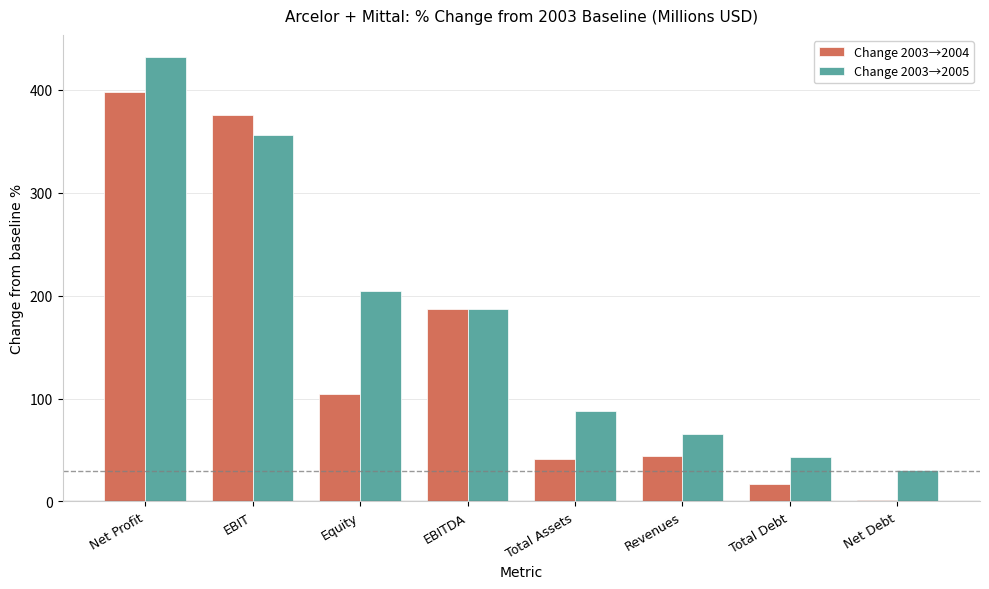

Reading left to right, what are all the values shown in this chart?

Change 2003→2004: Net Profit=398.4	EBIT=375.9	Equity=104.5	EBITDA=187.3	Total Assets=40.8	Revenues=44.0	Total Debt=16.7	Net Debt=1.8
Change 2003→2005: Net Profit=431.9	EBIT=356.6	Equity=204.6	EBITDA=187.2	Total Assets=87.5	Revenues=65.9	Total Debt=43.1	Net Debt=30.6